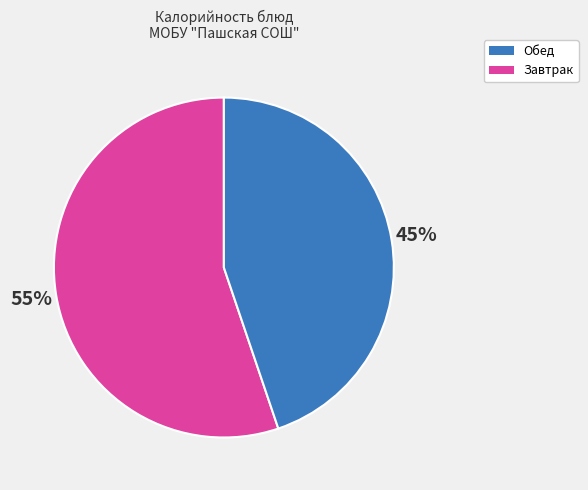

Is there a majority slice in this chart?

Yes